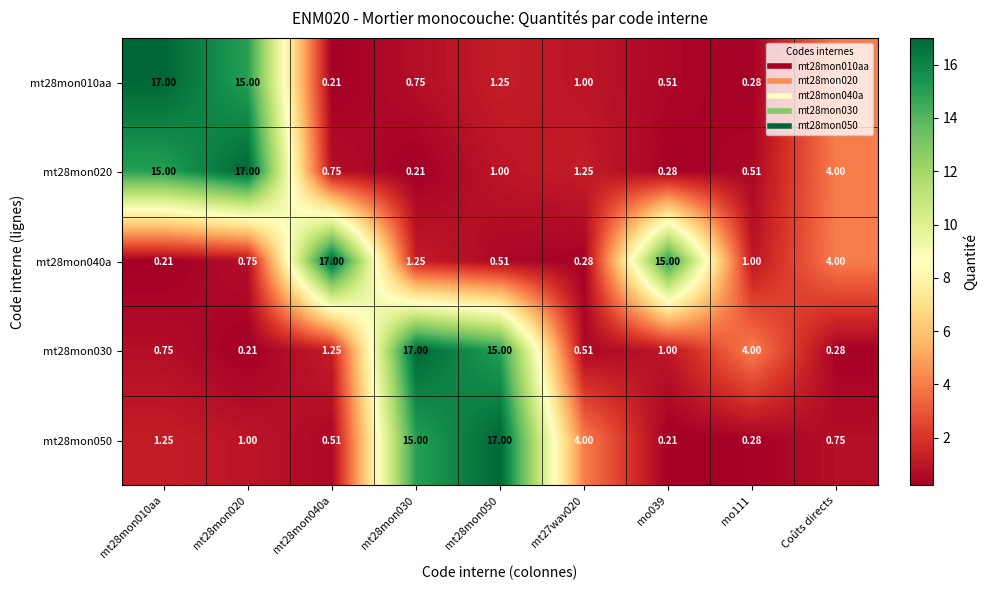

Is the value of mt28mon050 at mt28mon020 greater than the value of mt28mon010aa at mt28mon050?

No